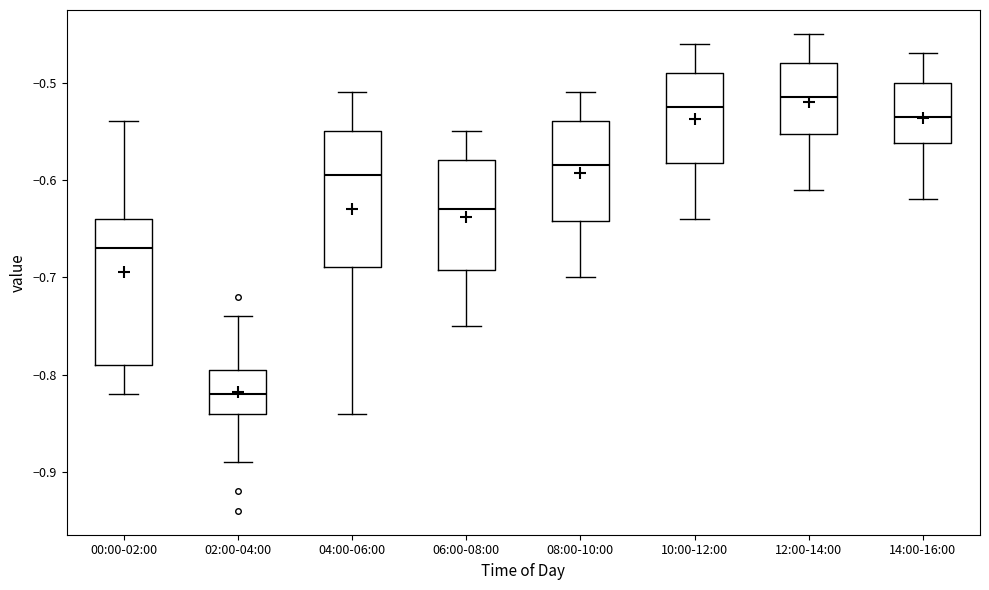

Comparing the boxes themselves (not the whiskers), which one is the tallest?

00:00-02:00